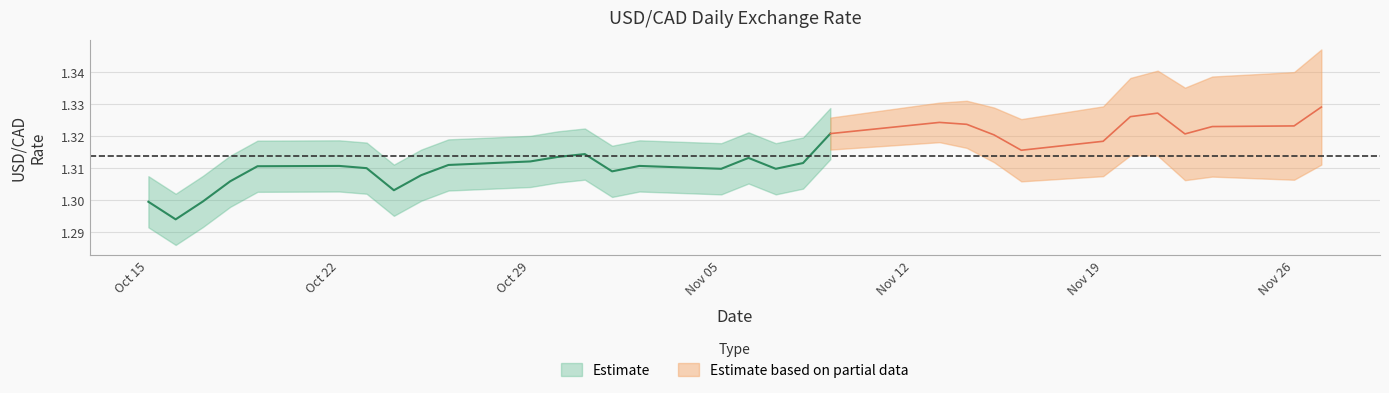

Is it true that the value at 22 is 0.6?

False